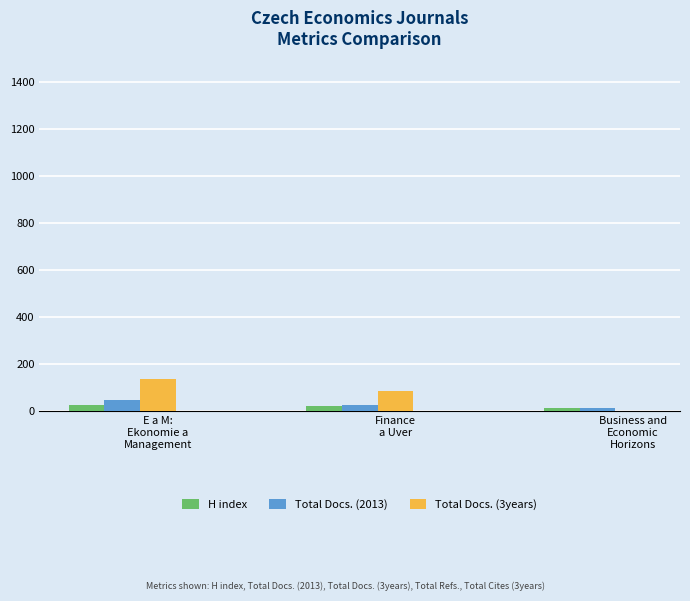

What is the sum of all Total Docs. (2013) values?

92